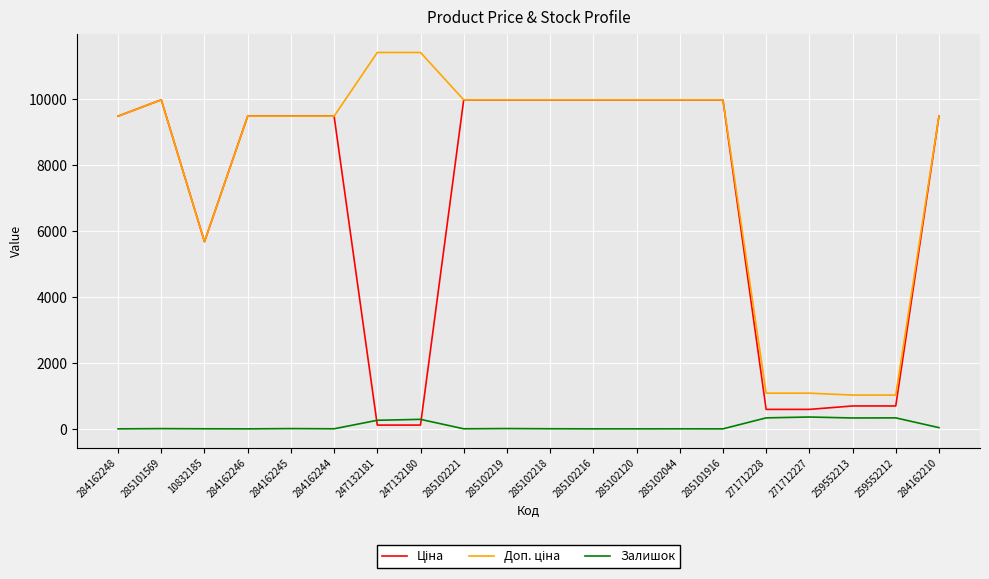

What is the maximum value shown in the chart?

11410.0